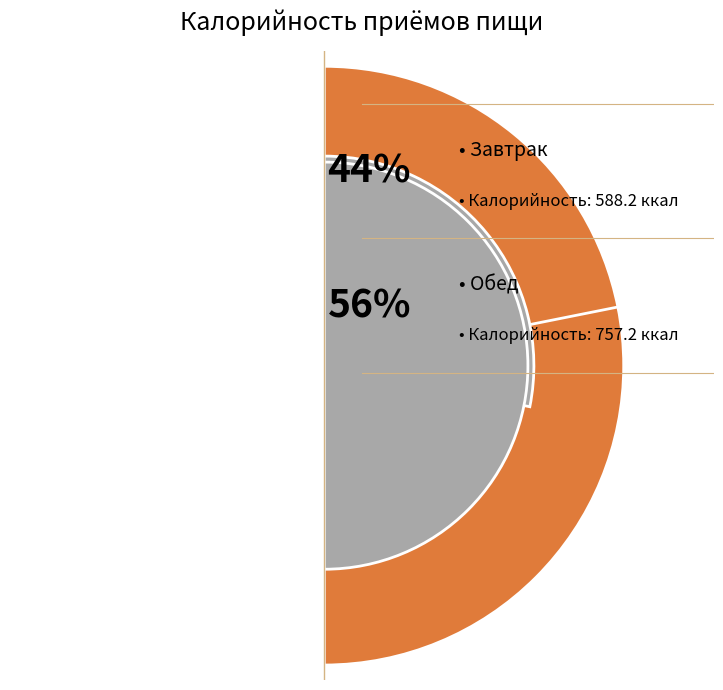

To the nearest percent, what is the difference between the Обед and Завтрак slice percentages?

13%